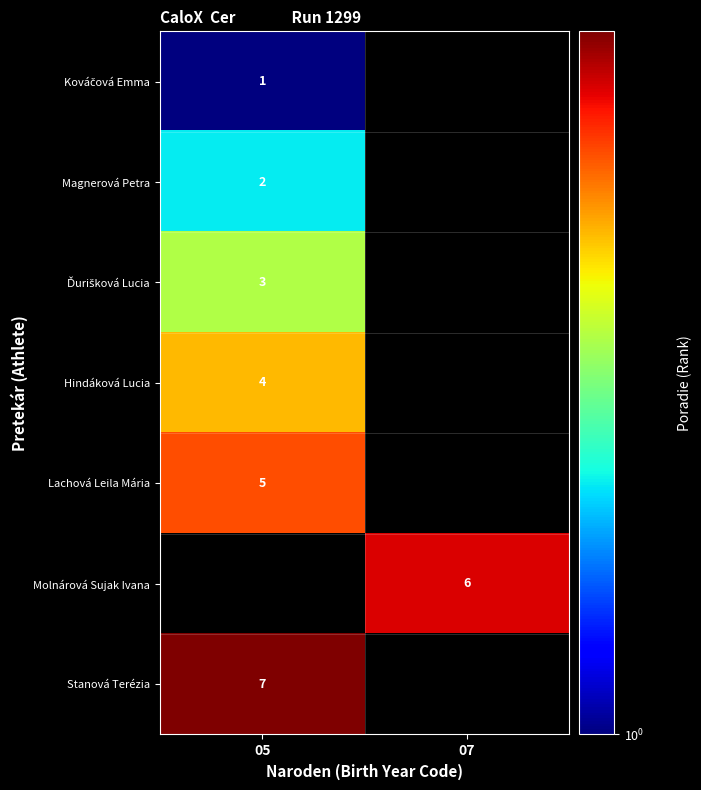

True or false: Lachová Leila Mária has a value of 8 at 05.

False